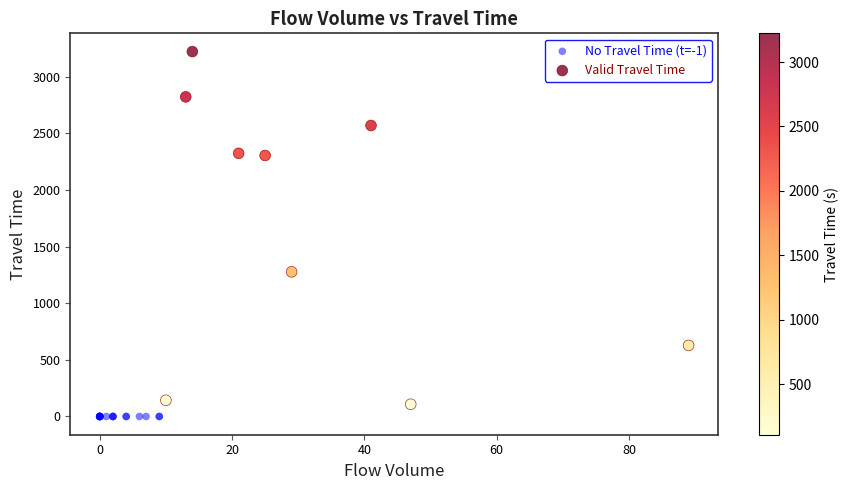

Which series reaches the maximum Y coordinate?

Valid Travel Time